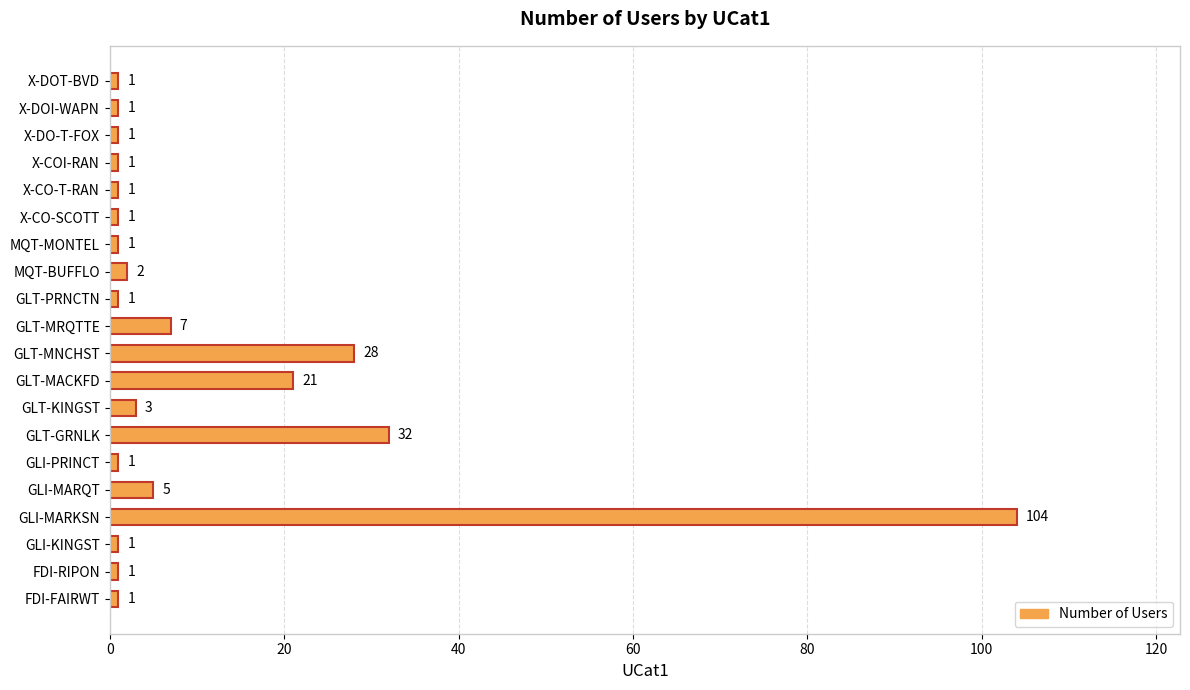

What is the difference between the maximum and minimum values?

103